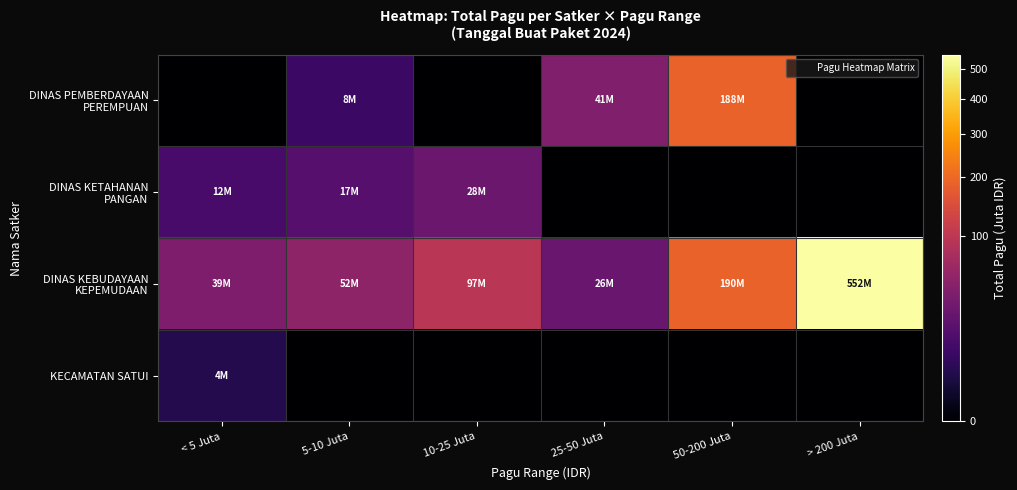

How many categories are shown in the chart?

6